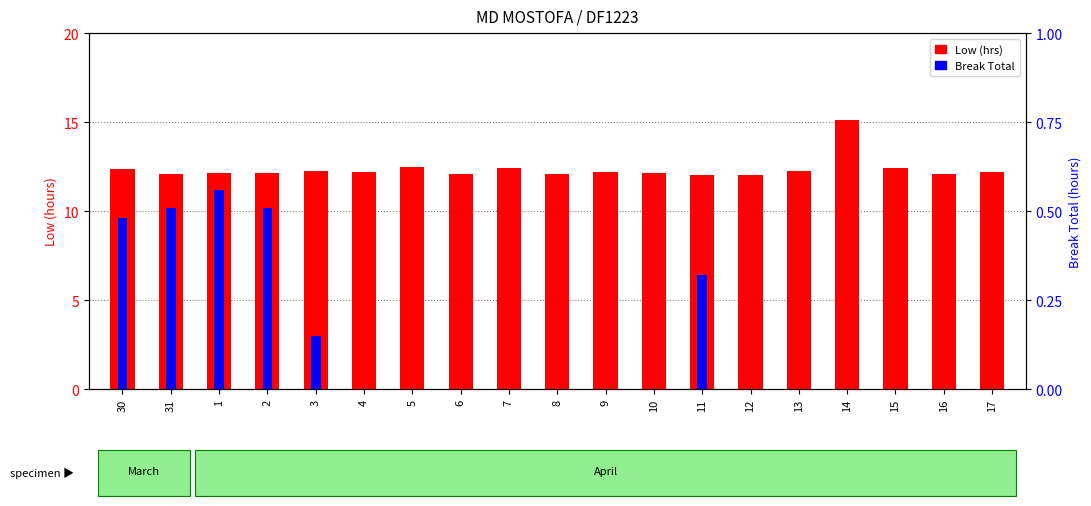

What is the greatest value displayed?

15.1